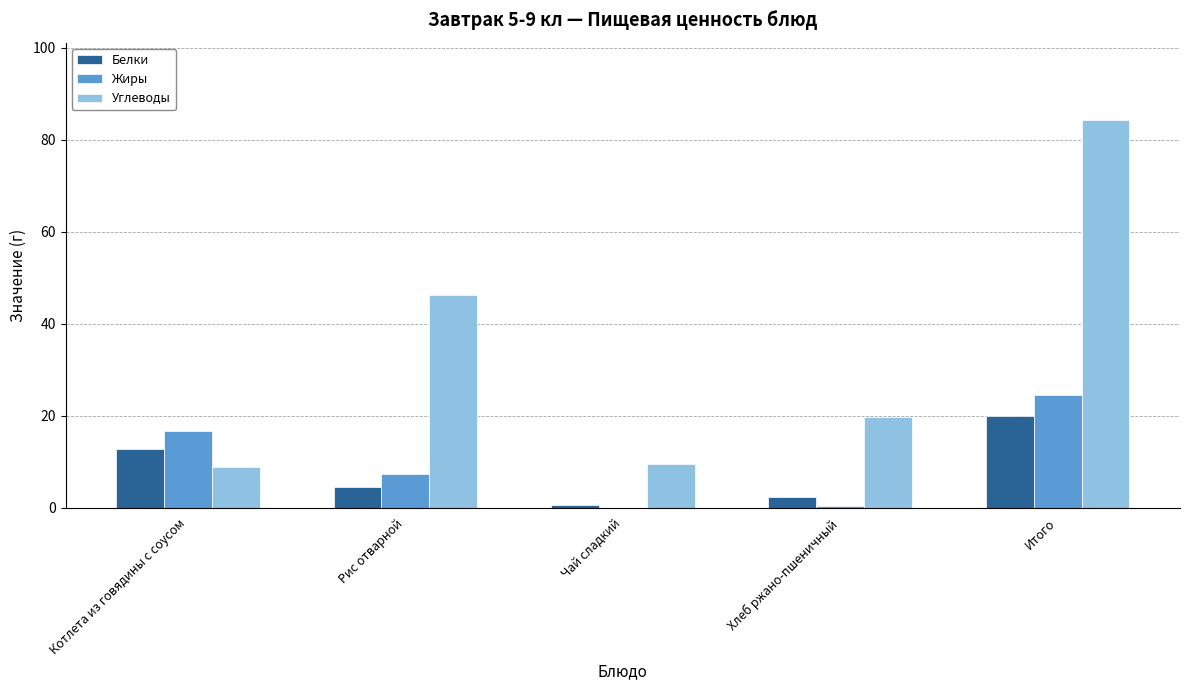

Reading right to left, transcribe all the data shown in this chart.

Белки: Итого=20.0	Хлеб ржано-пшеничный=2.2	Чай сладкий=0.5	Рис отварной=4.5	Котлета из говядины с соусом=12.7
Жиры: Итого=24.5	Хлеб ржано-пшеничный=0.4	Чай сладкий=0.0	Рис отварной=7.4	Котлета из говядины с соусом=16.7
Углеводы: Итого=84.2	Хлеб ржано-пшеничный=19.8	Чай сладкий=9.5	Рис отварной=46.2	Котлета из говядины с соусом=8.8